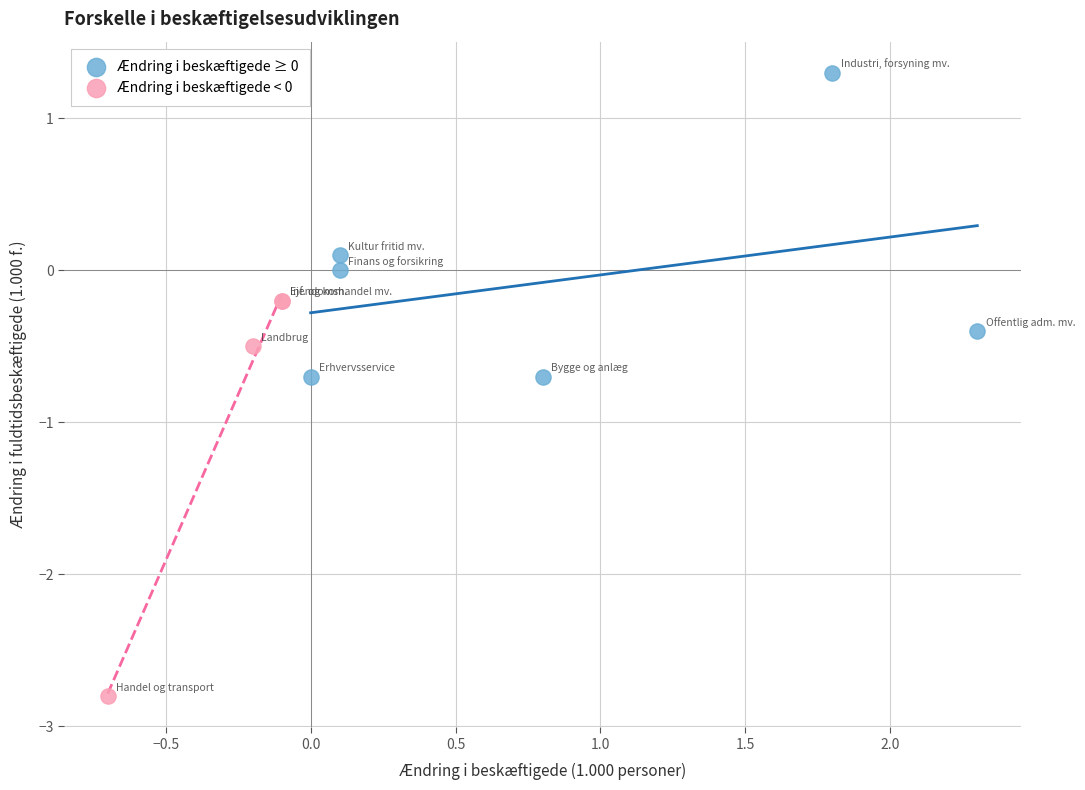

Which series reaches the minimum Y coordinate?

Ændring i beskæftigede < 0